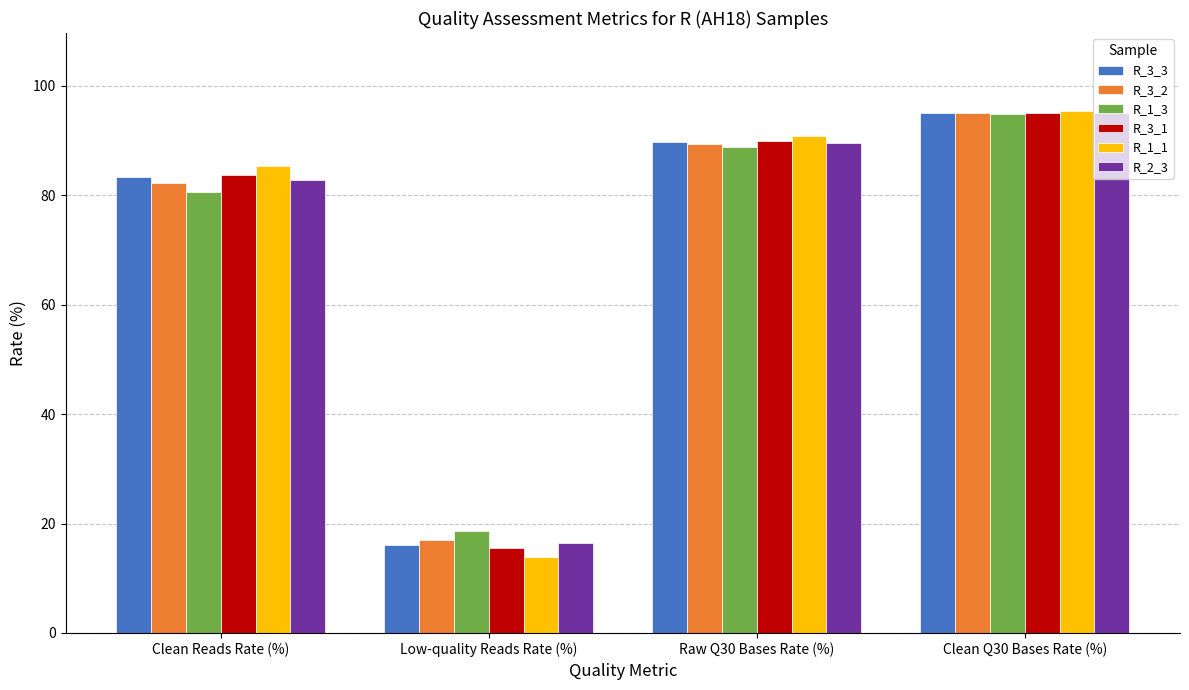

Count the number of categories in the chart.

4